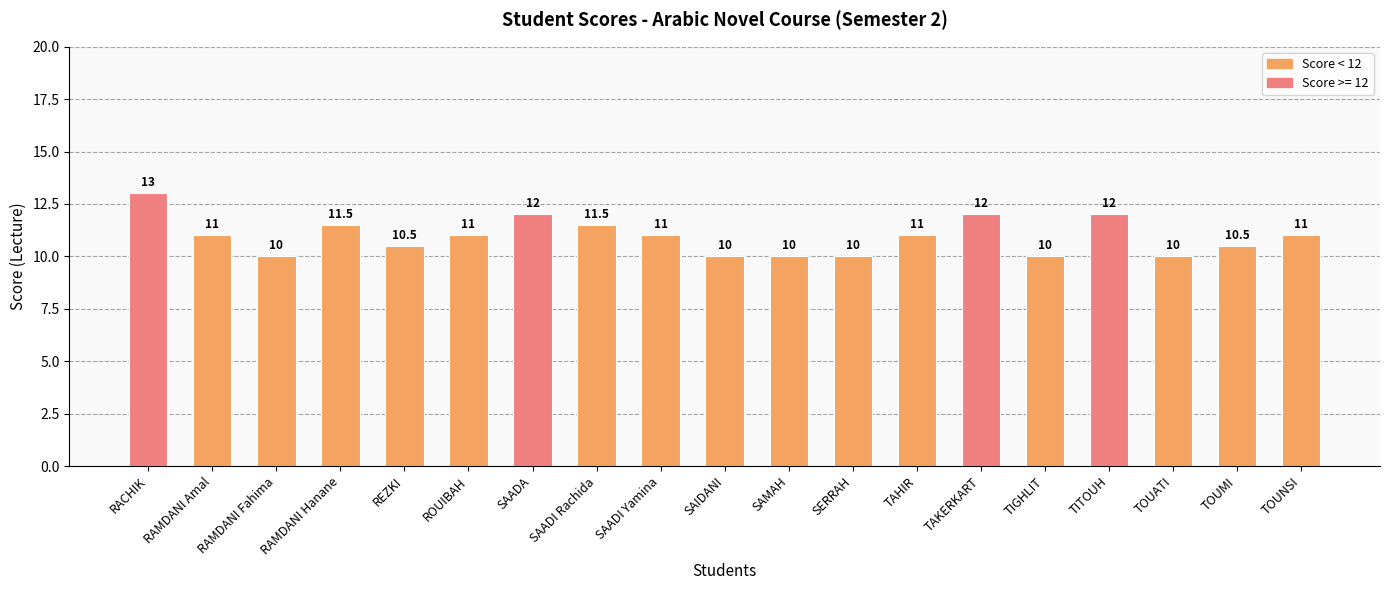

Where does the data first go above 11?

RACHIK